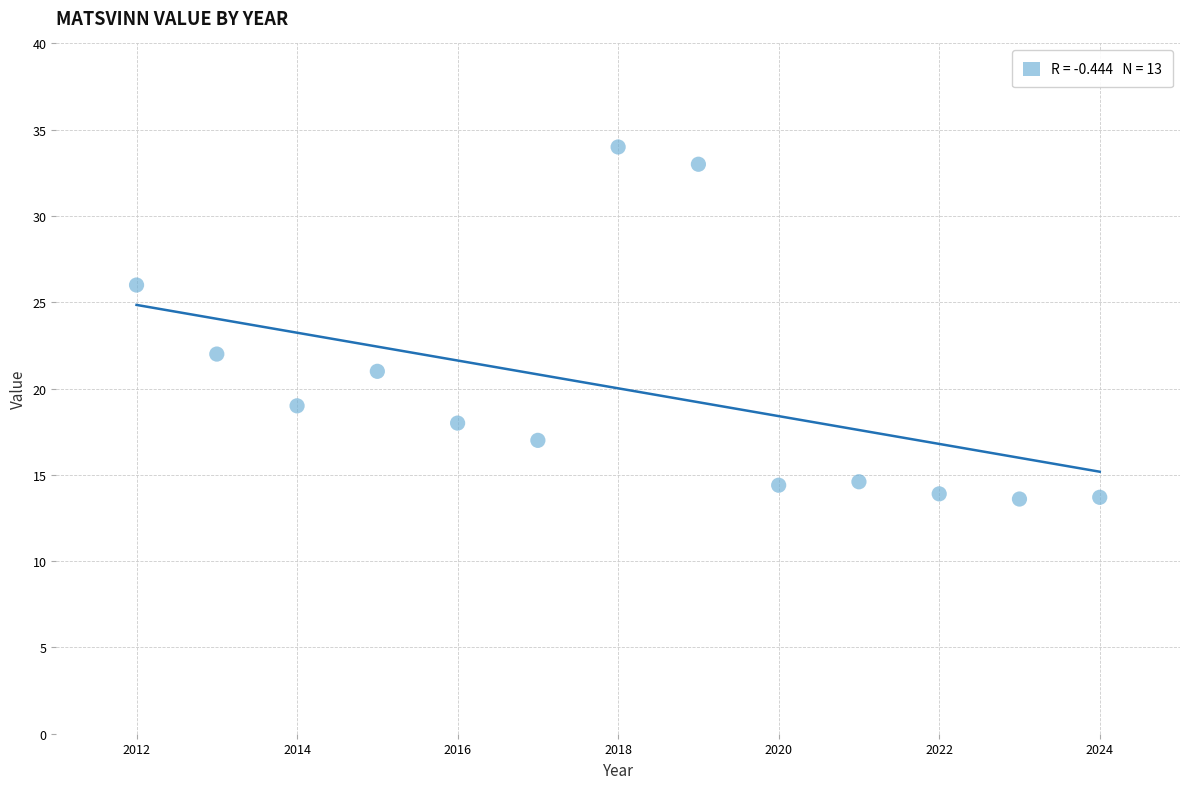

What is the range of X values (max minus min)?

12.0